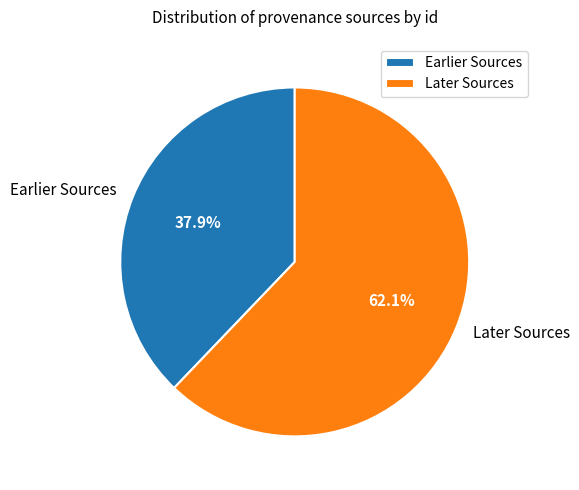

Combined, do Later Sources and Earlier Sources account for over 50%?

Yes